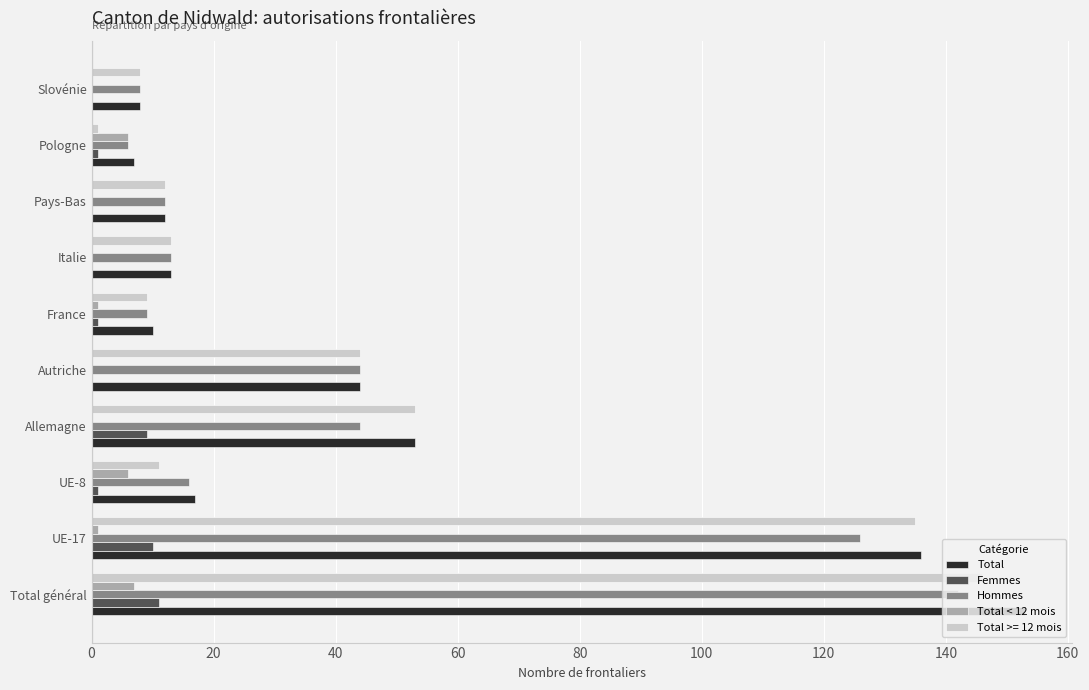

The Total < 12 mois series shows 1 at UE-17. True or false?

True